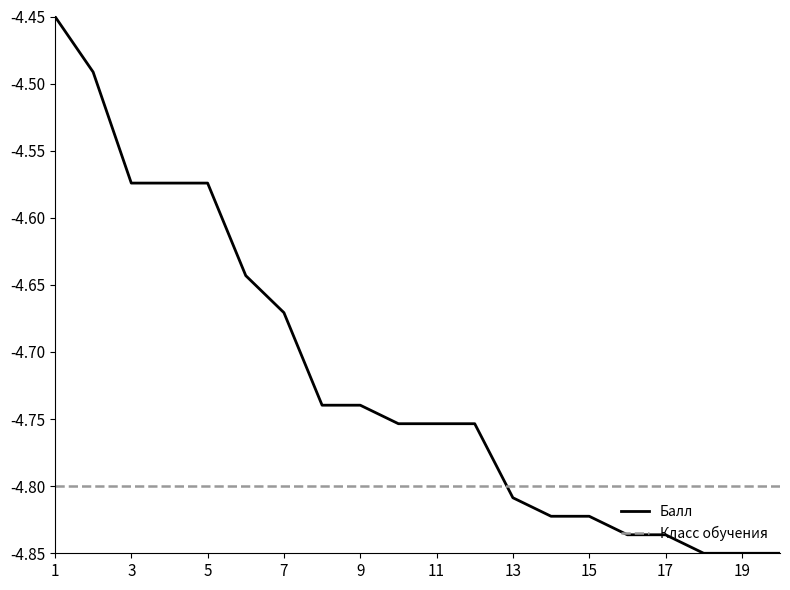

List the series in order of their overall mean, lowest first.

Класс обучения, Балл